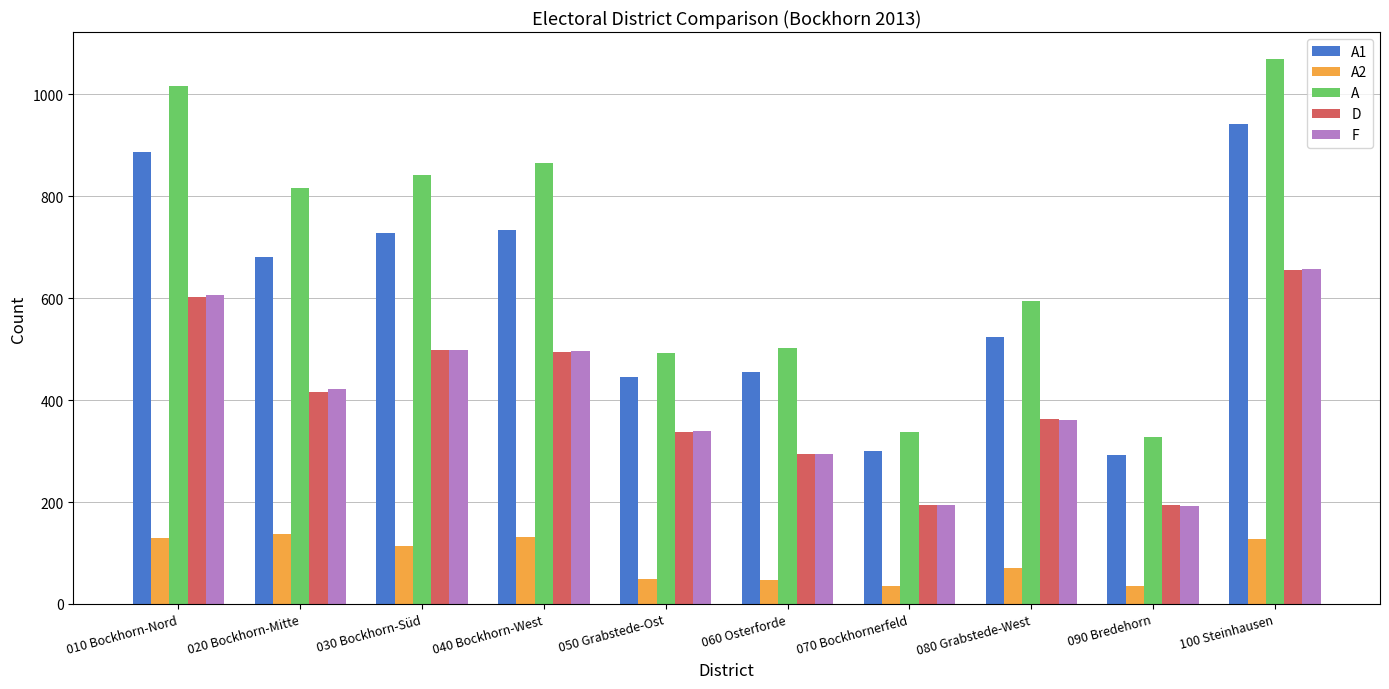

At which category does the chart reach its peak across all series?

100 Steinhausen